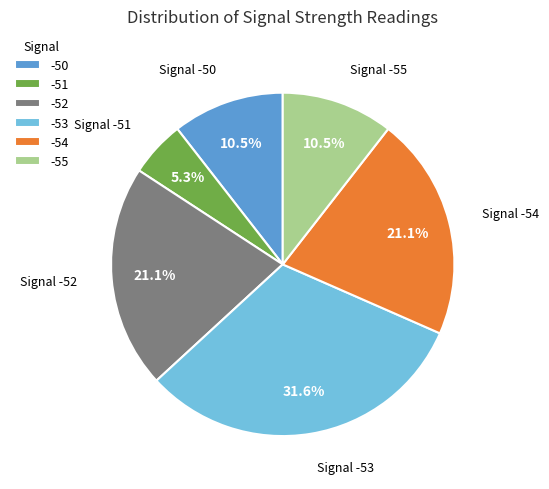

To the nearest percent, what is the average slice percentage?

17%